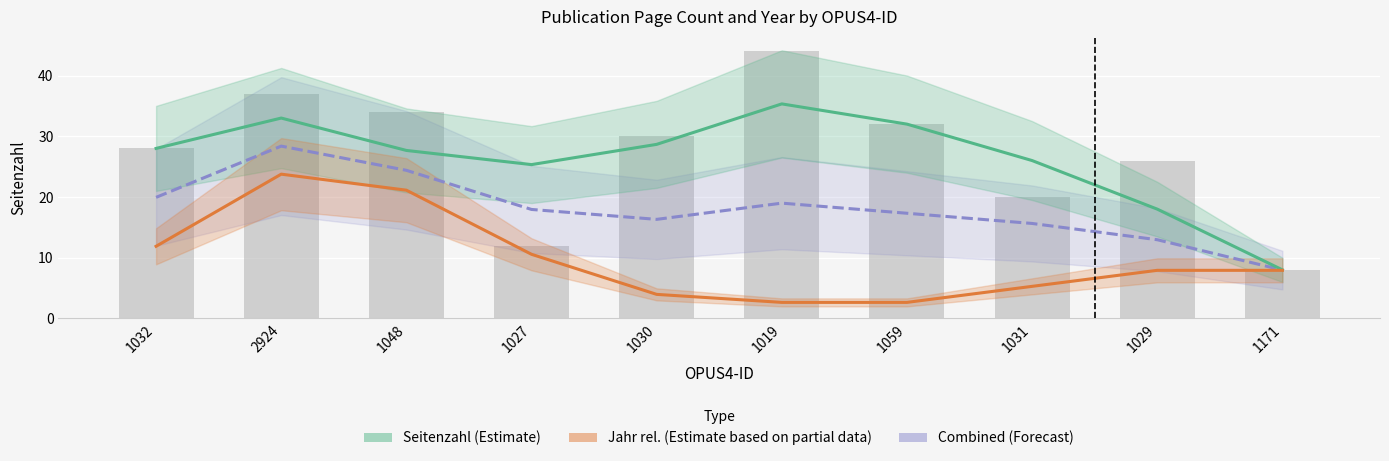

What is the label of the 8th bar from the left?

1031